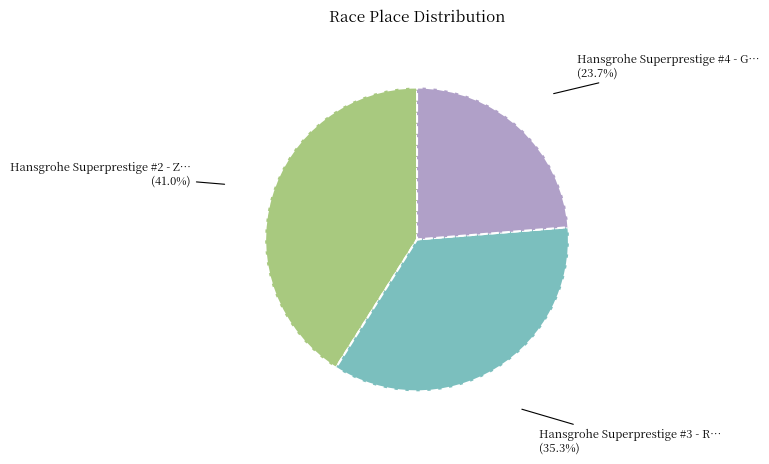

Does any single category account for the majority?

No